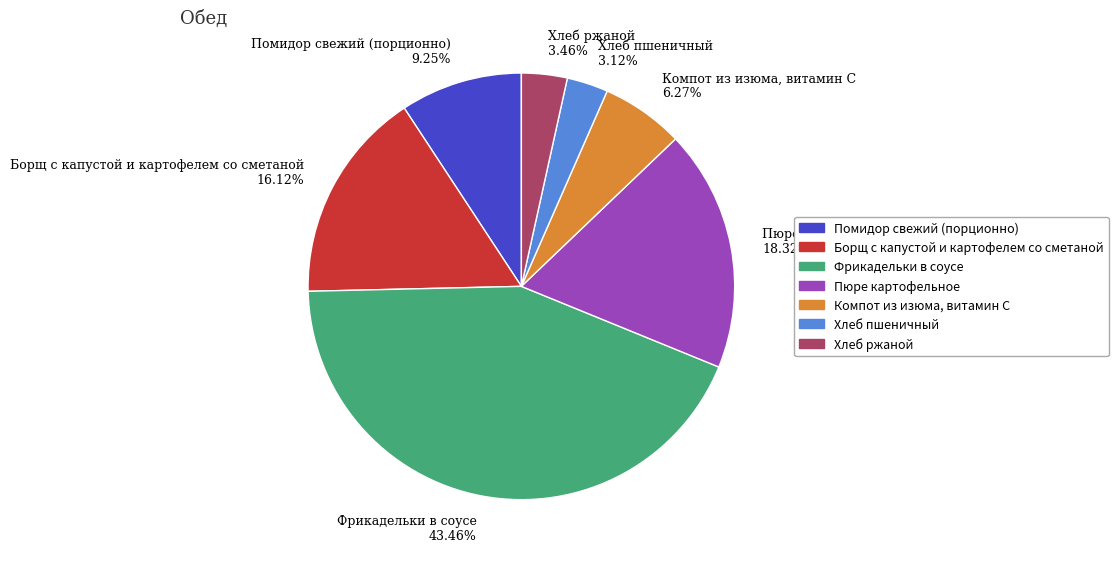

To the nearest percent, what is the difference between the largest and smallest slice percentages?

40%